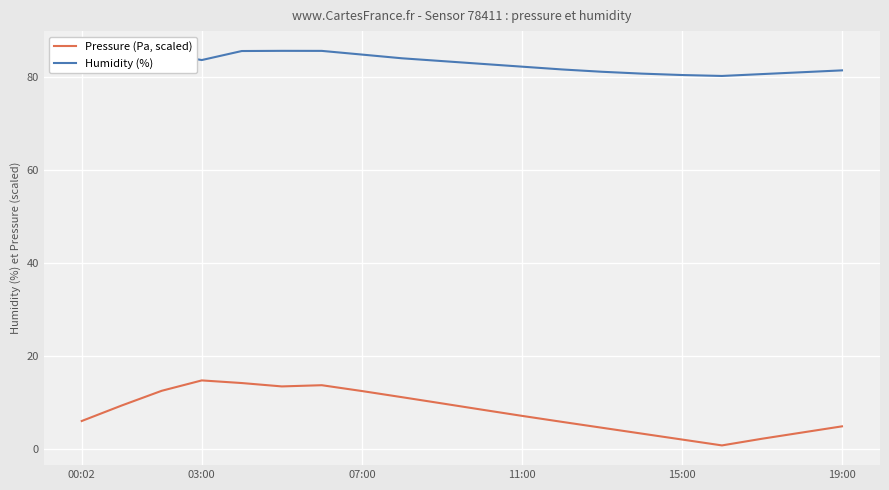

List the series in order of their peak value, lowest first.

Pressure (Pa, scaled), Humidity (%)